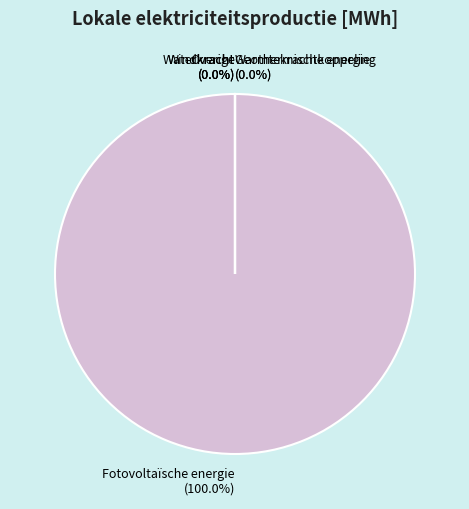

How many segments does this pie chart have?

6